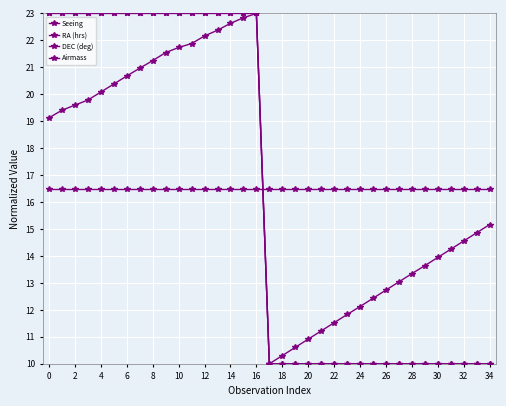

Which category has the lowest value in the RA (hrs) series?

34